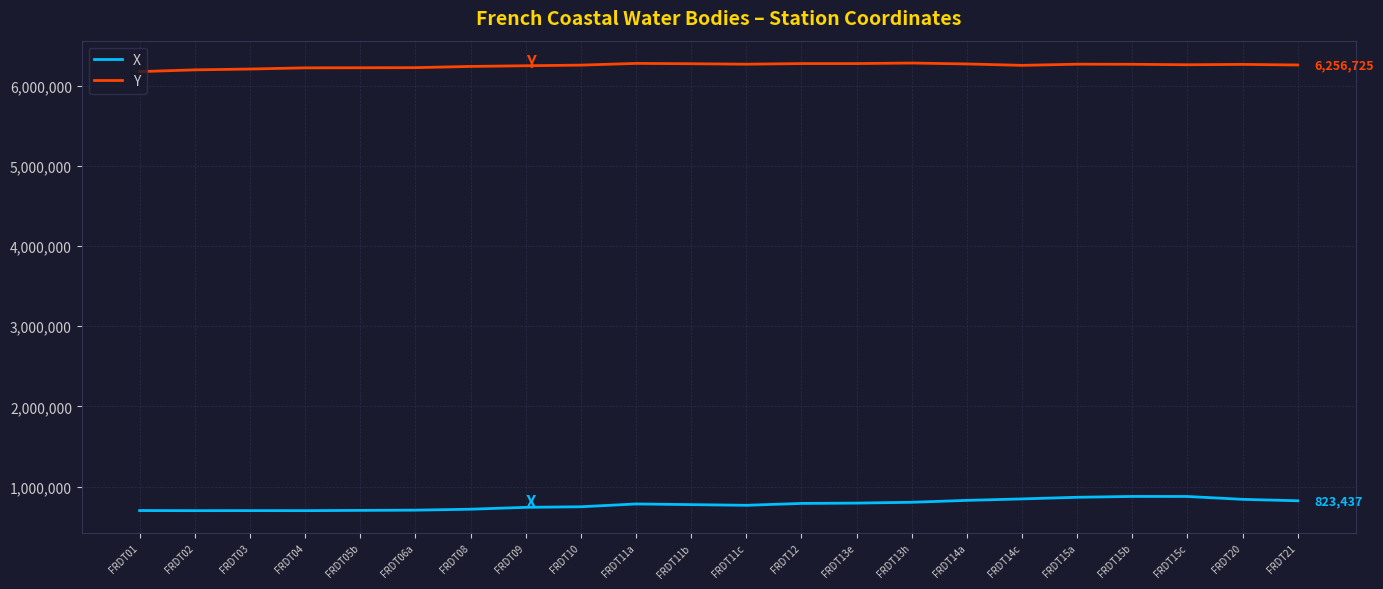

What is the lowest value of the Y series?

6173951.4